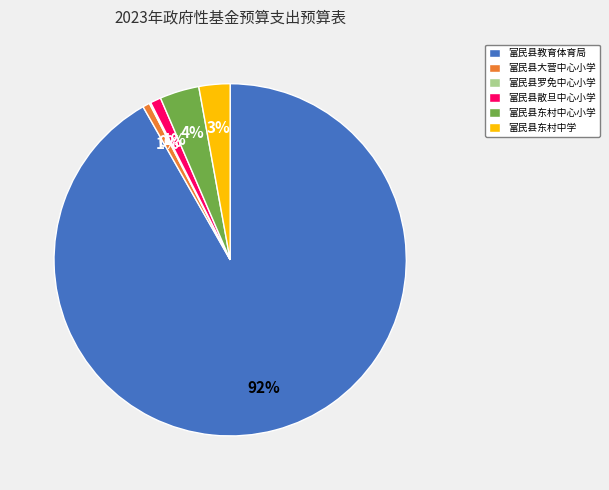

Does any single category account for the majority?

Yes